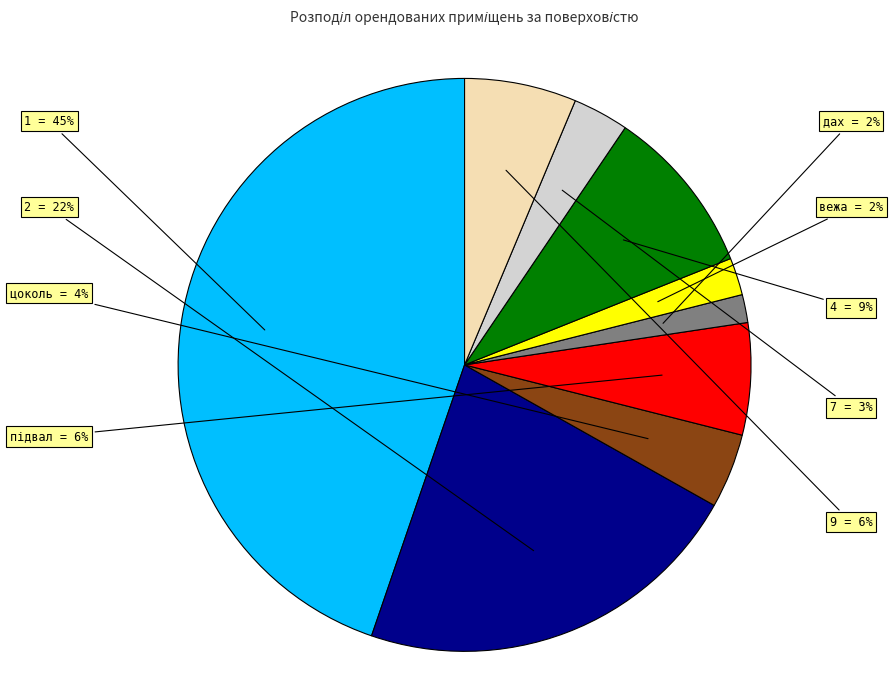

The підвал slice represents 21% of the pie. True or false?

False